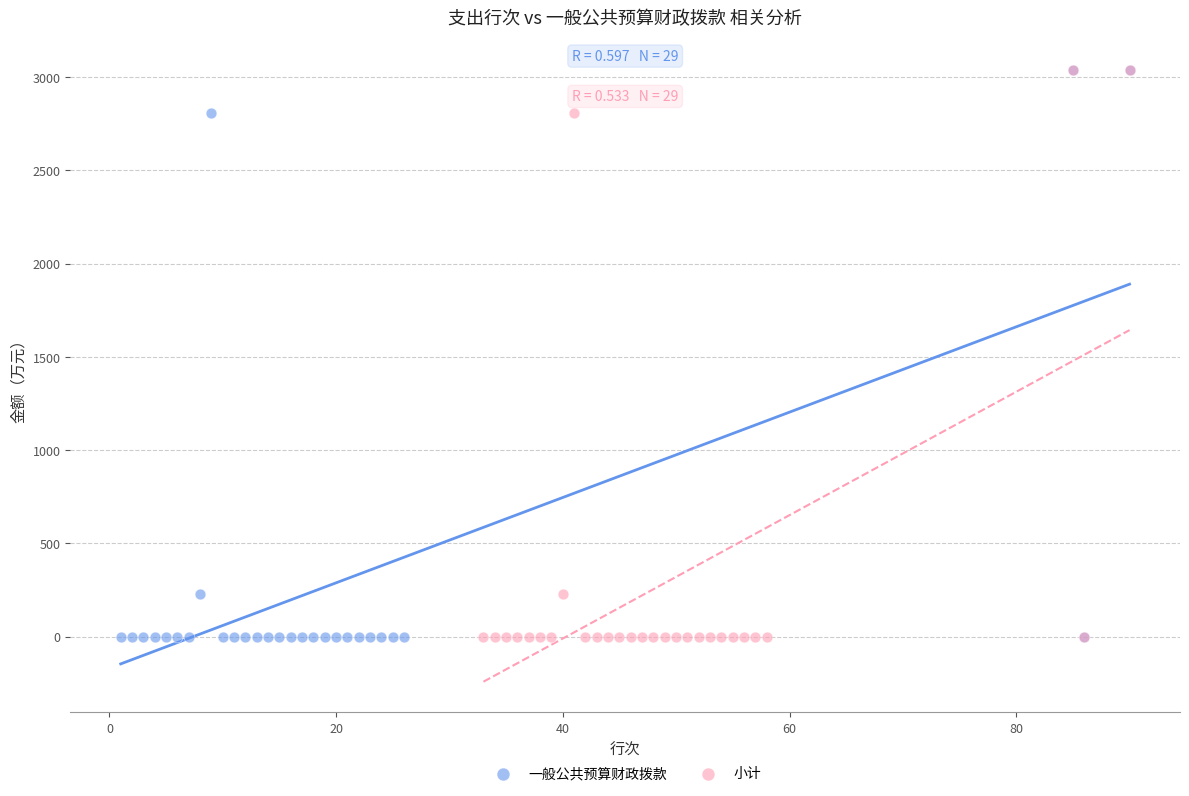

What are all the series names shown in the legend?

一般公共预算财政拨款, 小计